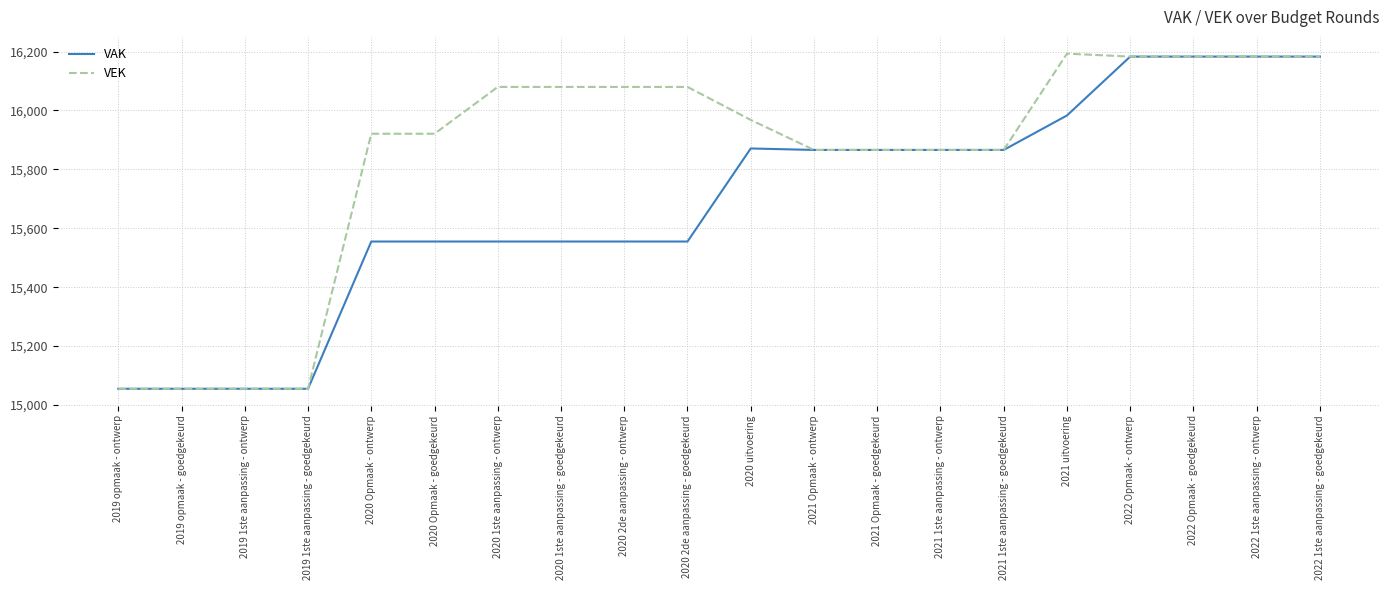

Between 2019 1ste aanpassing - goedgekeurd and 2020 2de aanpassing - ontwerp, which series saw the biggest shift?

VEK